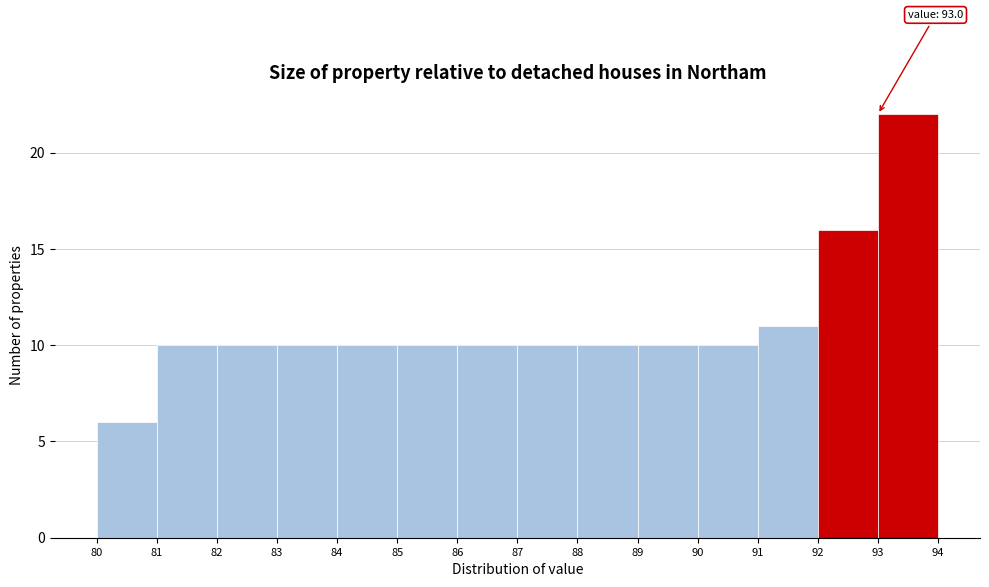

Which range on the x-axis has the tallest bar?

93 to 94